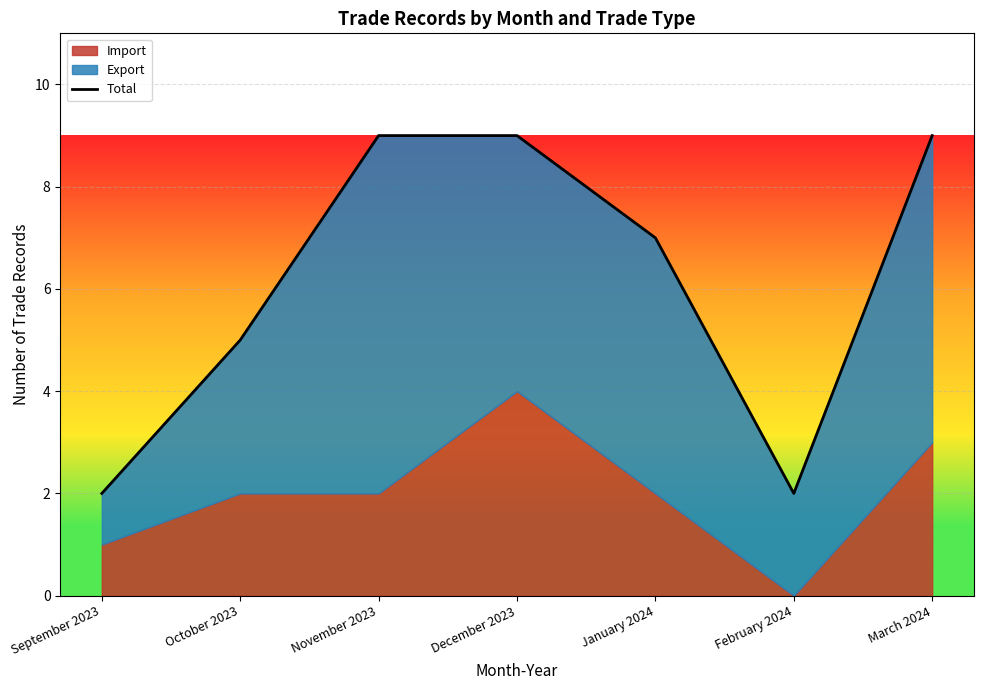

Where is the data nearest to the value 5?

October 2023